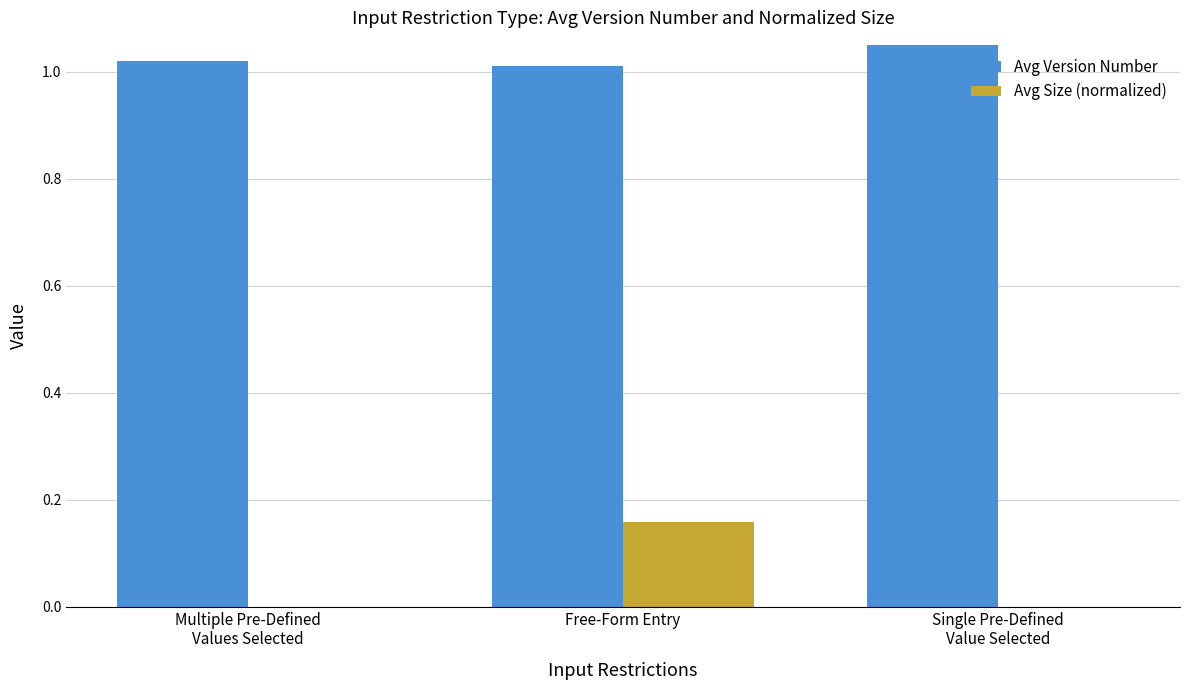

At which category is the sum across all series the highest?

Free-Form Entry